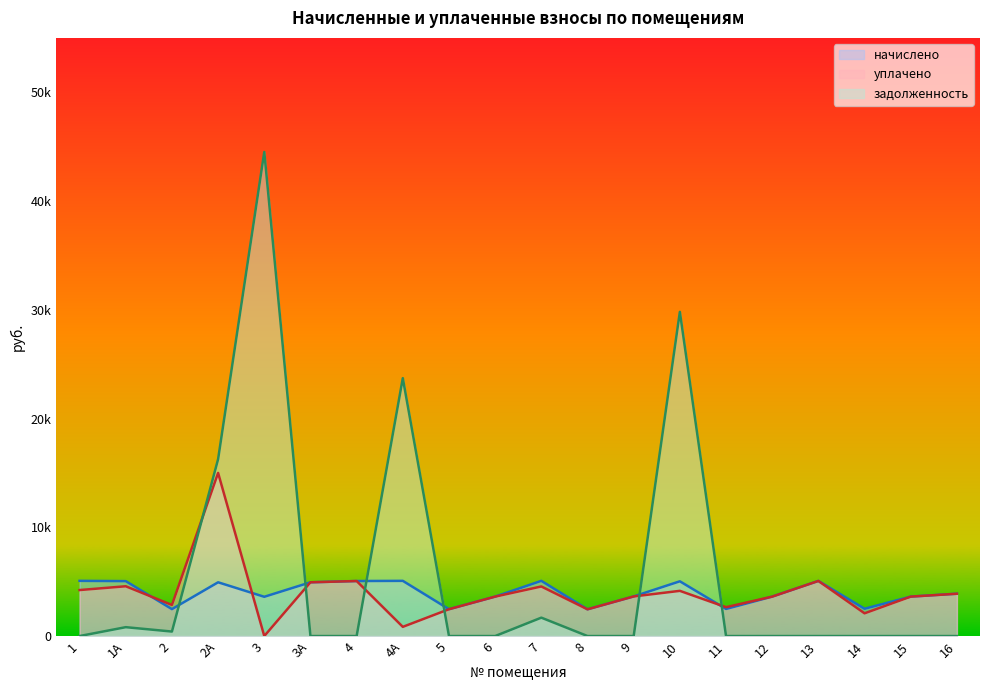

Count the number of categories in the chart.

20